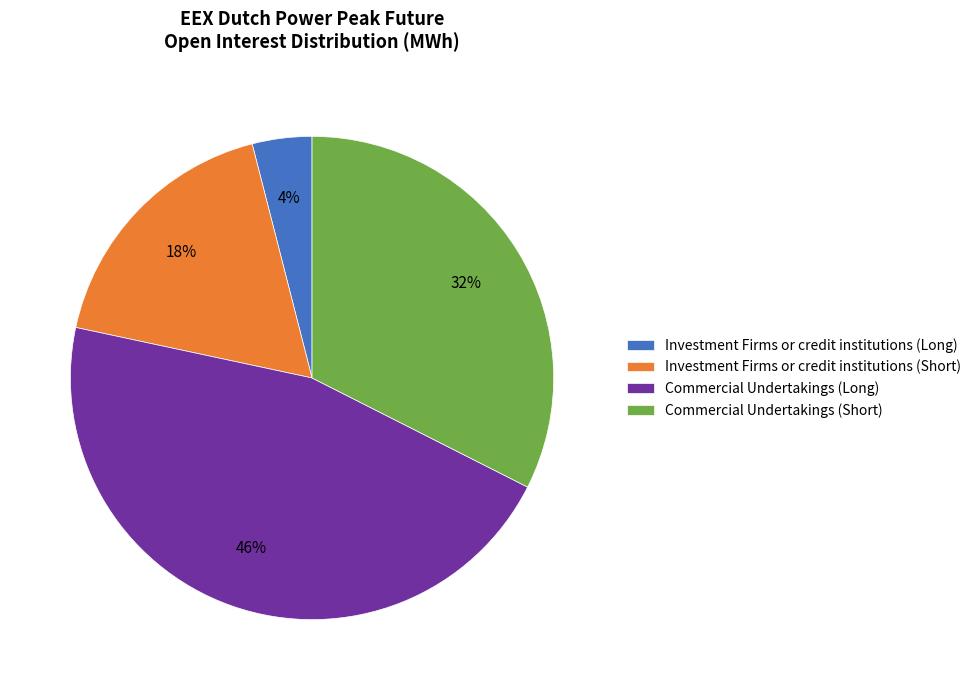

Is it true that Commercial Undertakings (Long) is 41% of the pie?

False